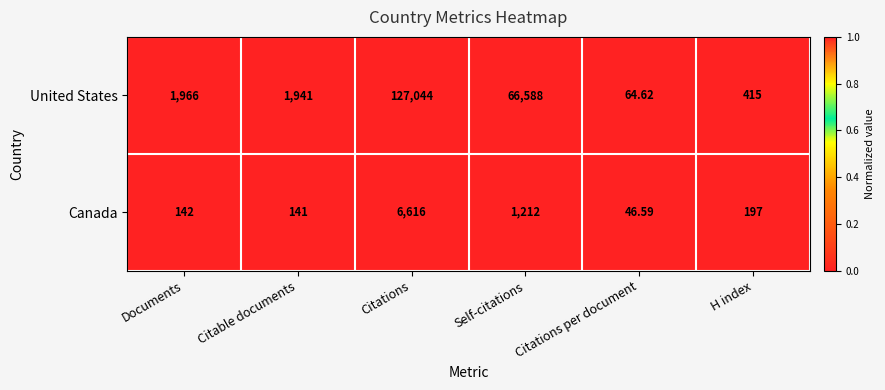

What is the greatest value displayed?

127044.0